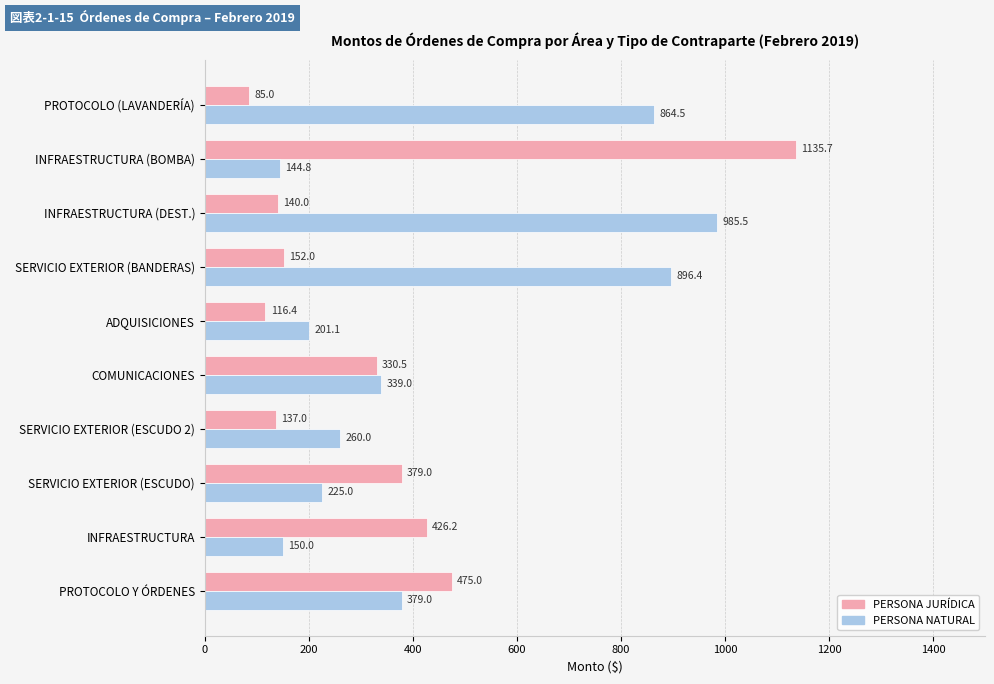

Where is PERSONA JURÍDICA nearest to the value 610?

PROTOCOLO Y ÓRDENES